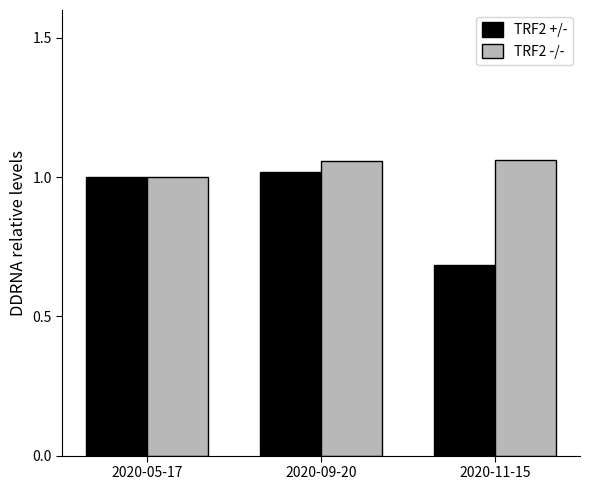

At which label is TRF2 -/- closest to 1?

2020-05-17